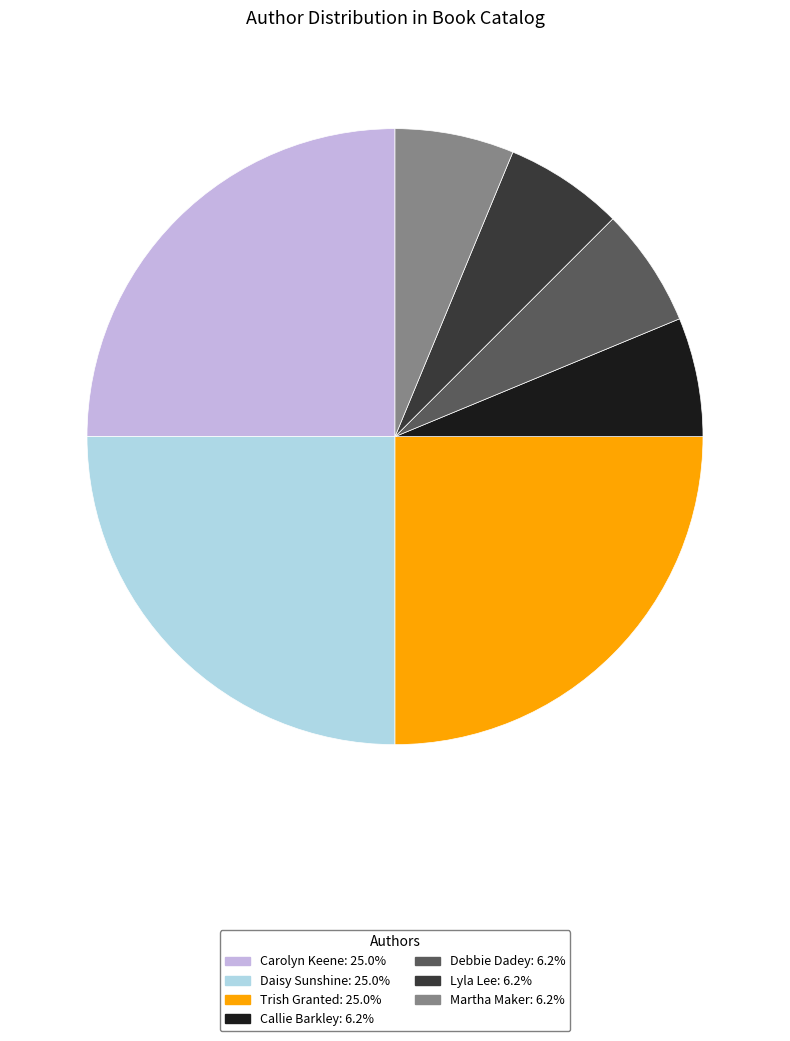

Do Martha Maker and Lyla Lee together represent more than half of the pie?

No